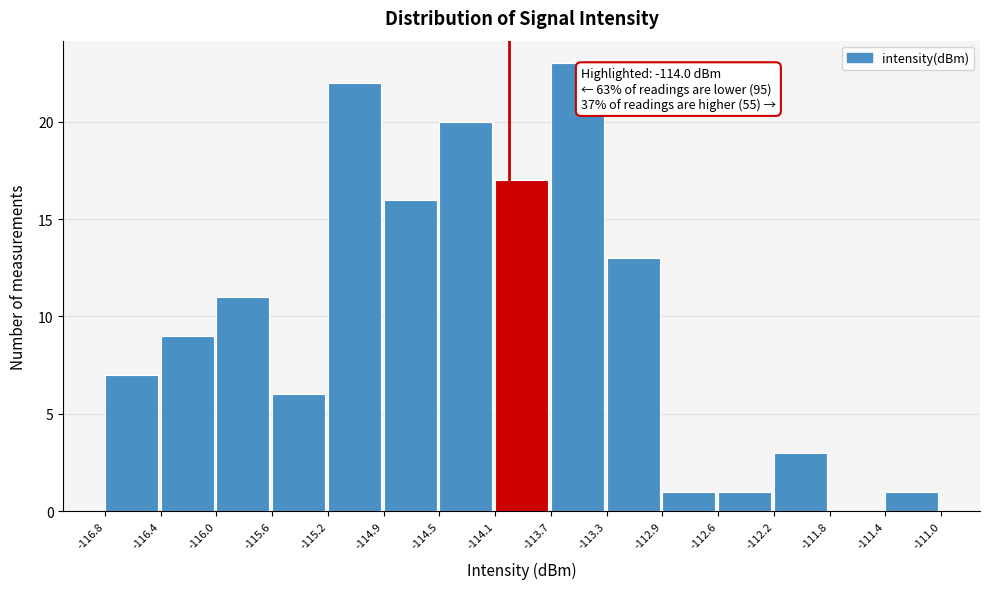

Over which range of the x-axis is the bar tallest?

-113.7 to -113.3